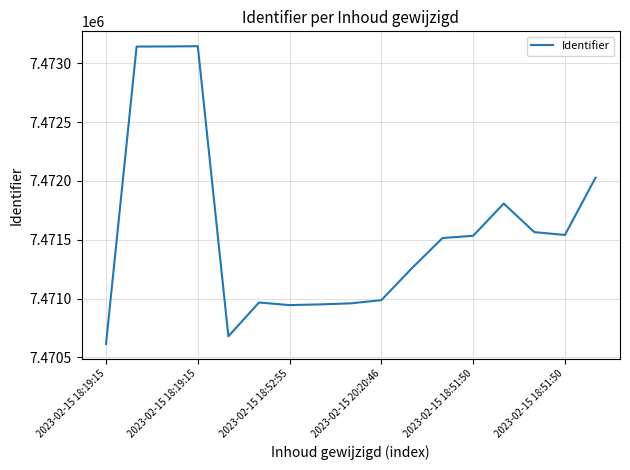

What is the difference between the maximum and minimum values?

2530